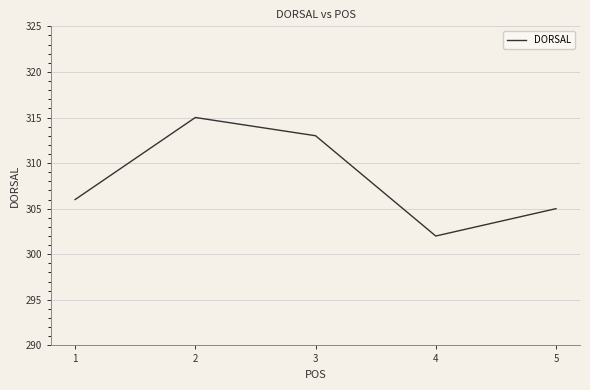

Does the chart display data point markers on the line(s)?

No